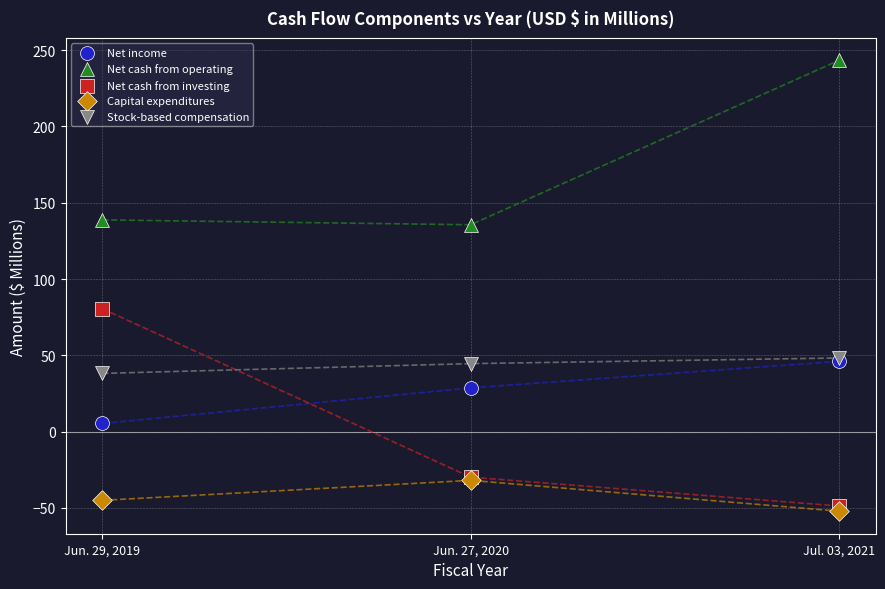

In the Net cash from investing series, what Y value is closest to 15?

-29.8